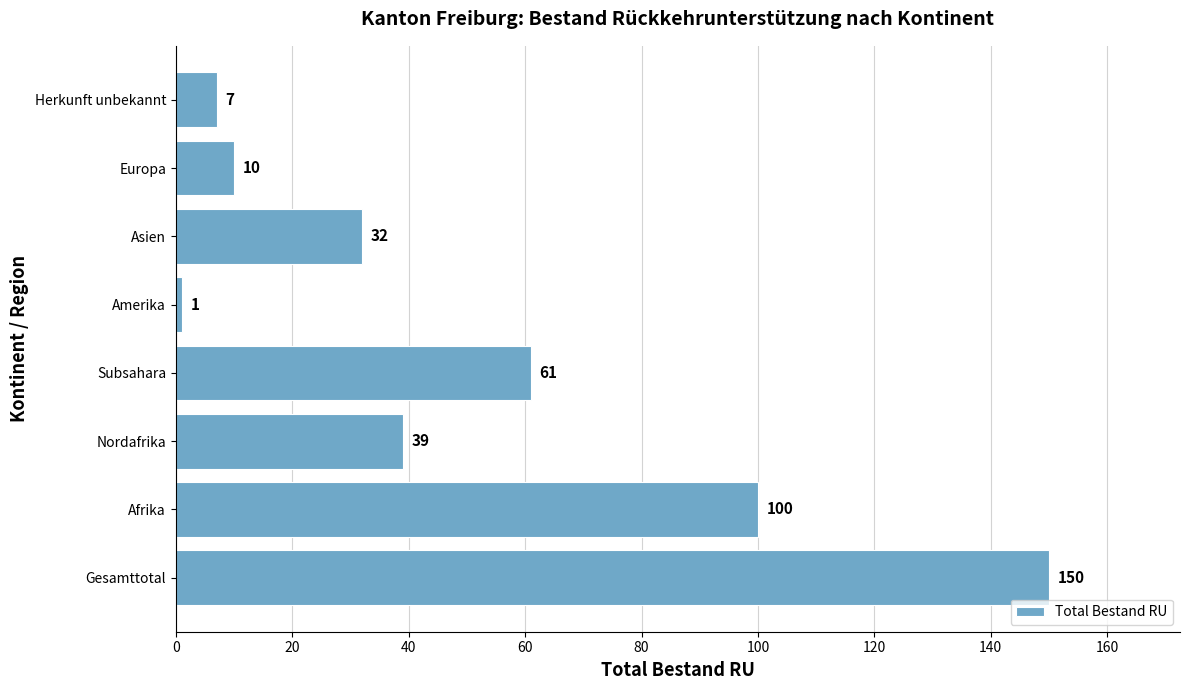

Reading bottom to top, transcribe all the data shown in this chart.

150	100	39	61	1	32	10	7